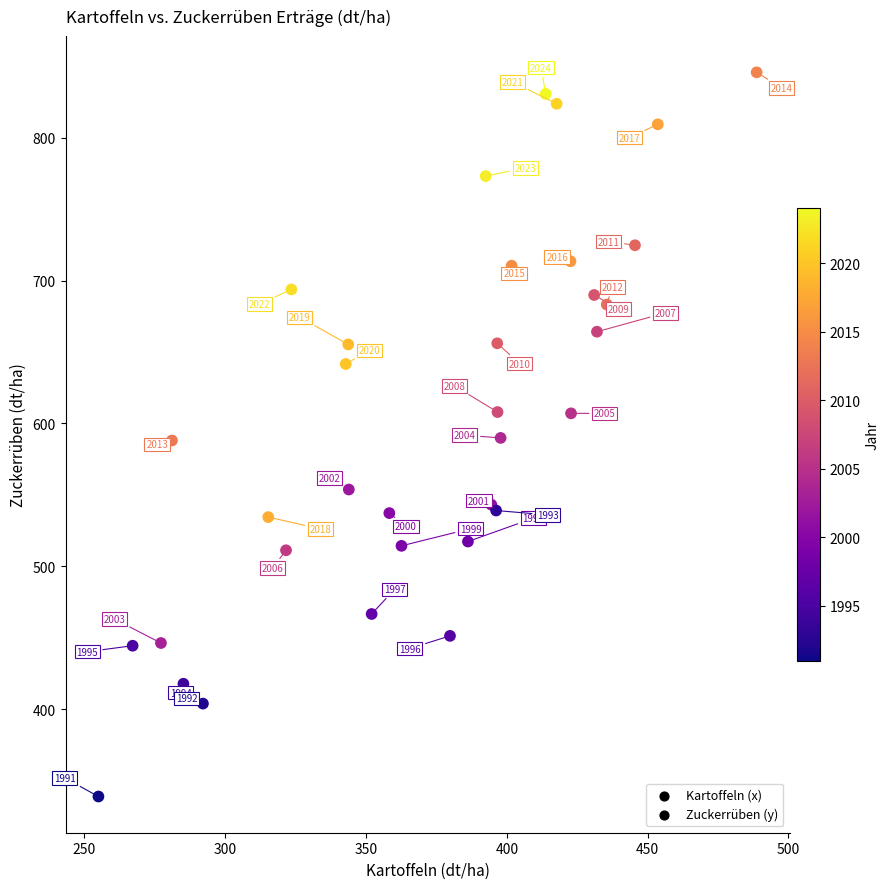

What Y value in the scatter plot is closest to 592?

589.9